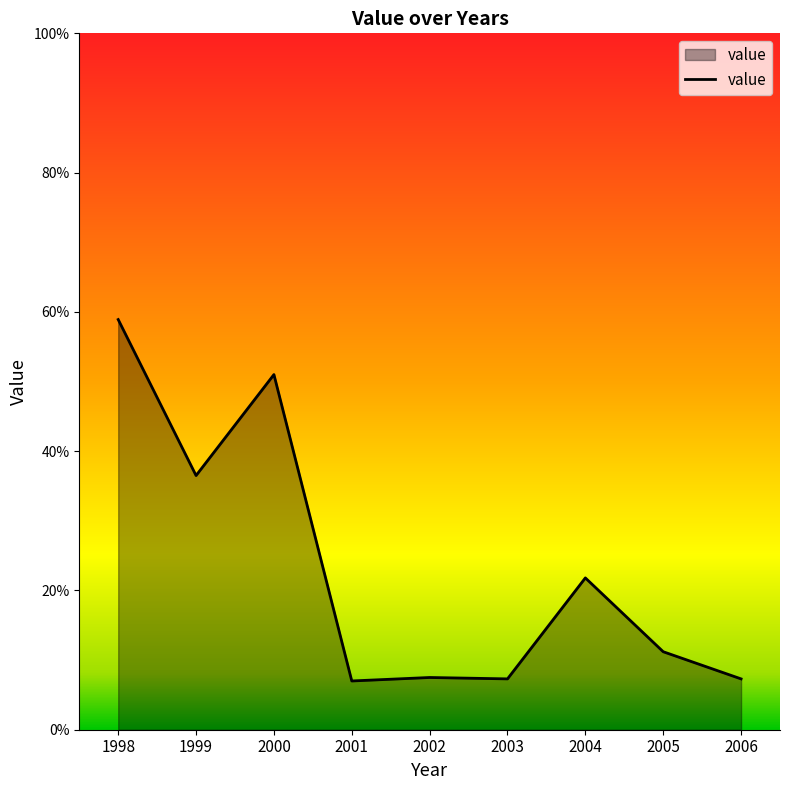

Reading right to left, extract all data points from this chart.

2006=0.1	2005=0.1	2004=0.2	2003=0.1	2002=0.1	2001=0.1	2000=0.5	1999=0.4	1998=0.6